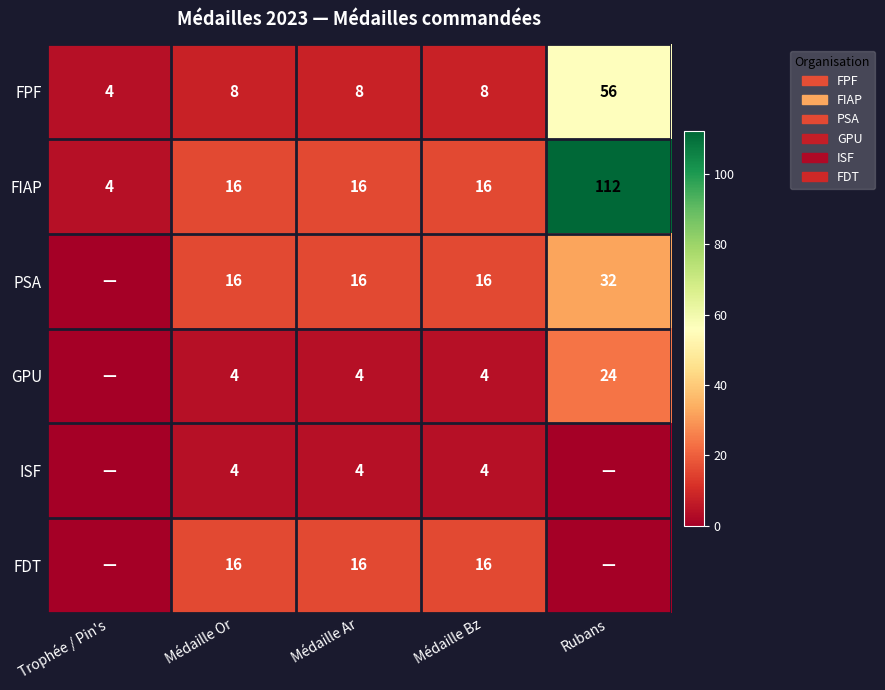

Which category has the highest value in the FIAP series?

Rubans